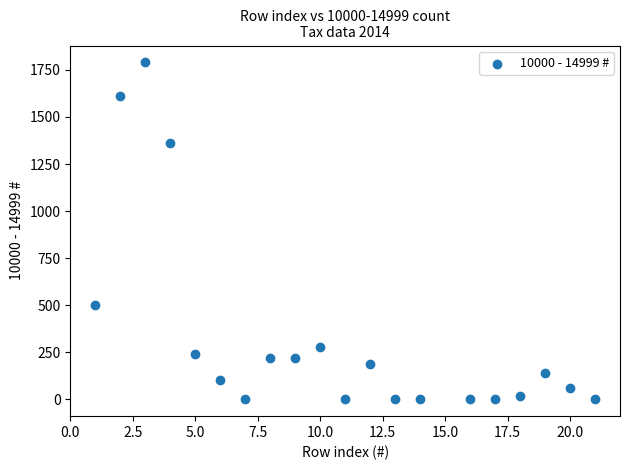

What Y value in the scatter plot is closest to 895?

500